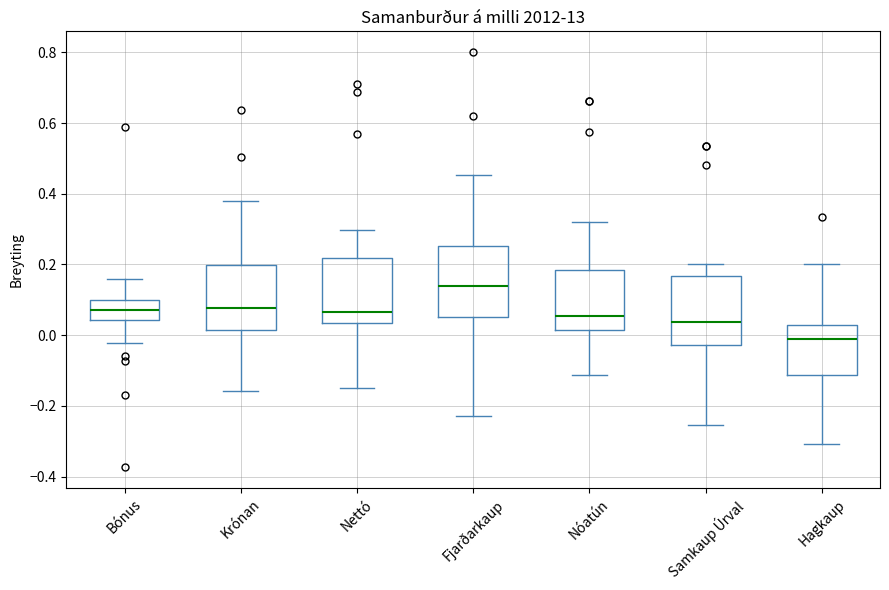

Reading left to right, read every box against the y-axis: the position of its median line, the range the box covers, and the ends of its whiskers. The values are not printed on the chart, so give them approximately, as read against the axis.

Bónus: median 0.08, box 0.04 to 0.10, whiskers -0.02 to 0.16
Krónan: median 0.08, box 0.02 to 0.20, whiskers -0.16 to 0.38
Nettó: median 0.06, box 0.04 to 0.22, whiskers -0.16 to 0.30
Fjarðarkaup: median 0.14, box 0.06 to 0.26, whiskers -0.22 to 0.46
Nóatún: median 0.06, box 0.02 to 0.18, whiskers -0.12 to 0.32
Samkaup Úrval: median 0.04, box -0.02 to 0.16, whiskers -0.26 to 0.20
Hagkaup: median 0.00, box -0.12 to 0.02, whiskers -0.30 to 0.20